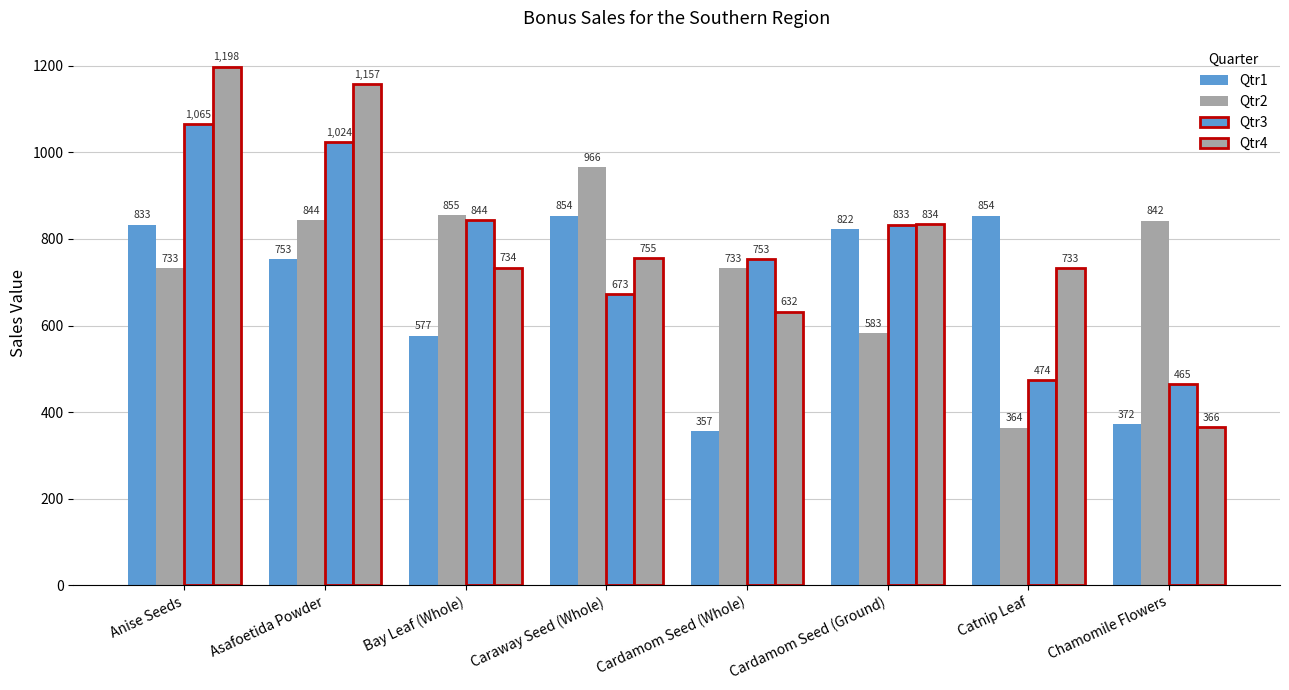

How many bars are there in each group?

4